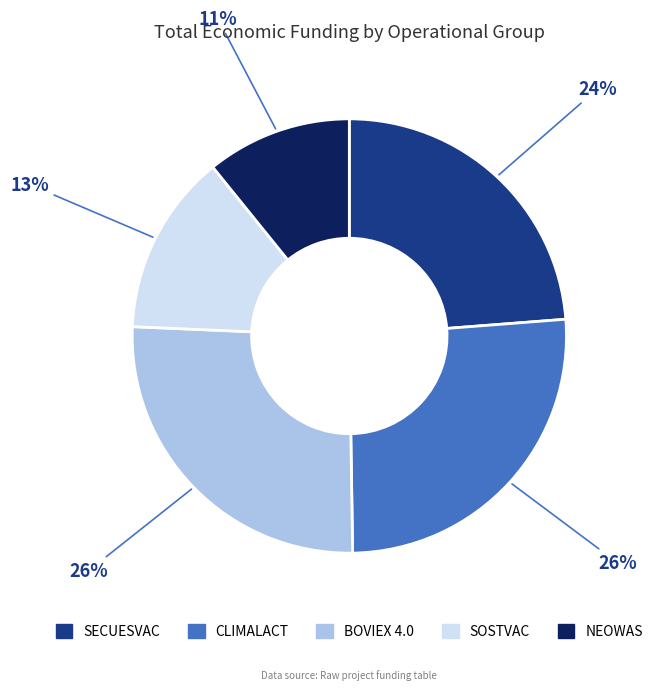

What percentage is the SOSTVAC slice, to the nearest percent?

13%